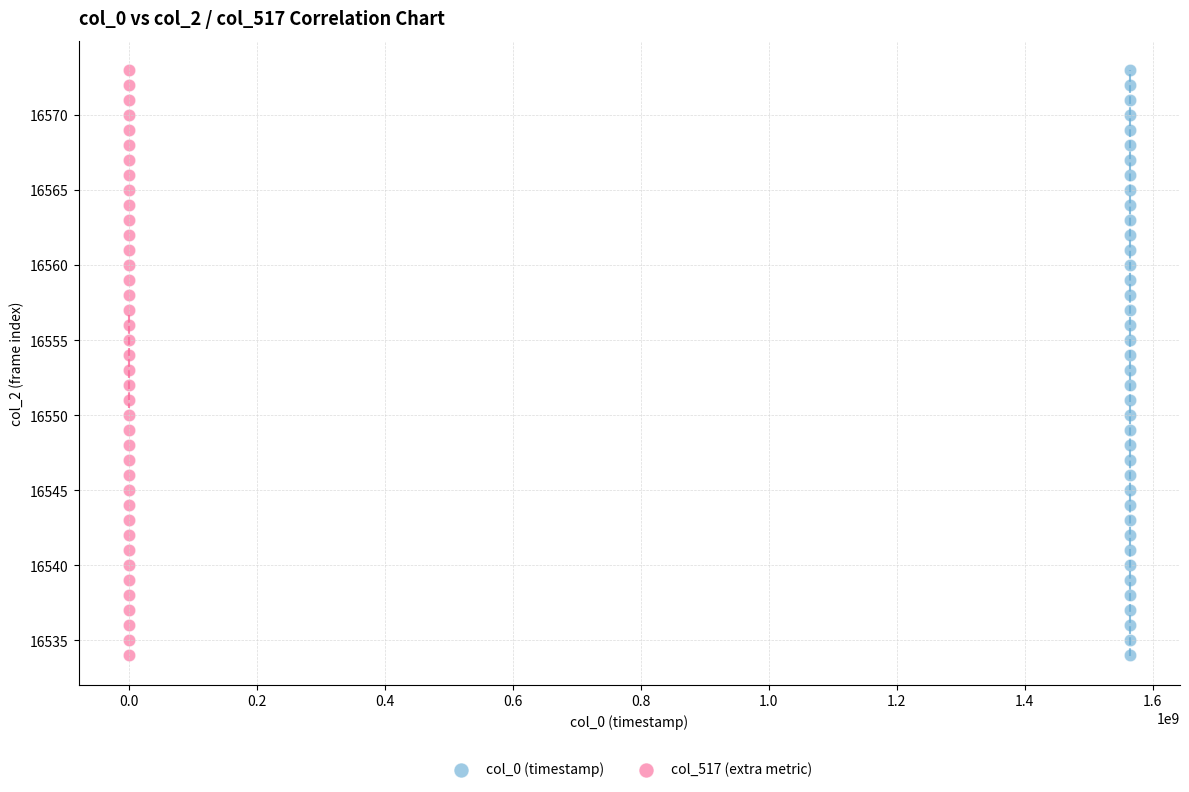

What are all the series names shown in the legend?

col_0 (timestamp), col_517 (extra metric)